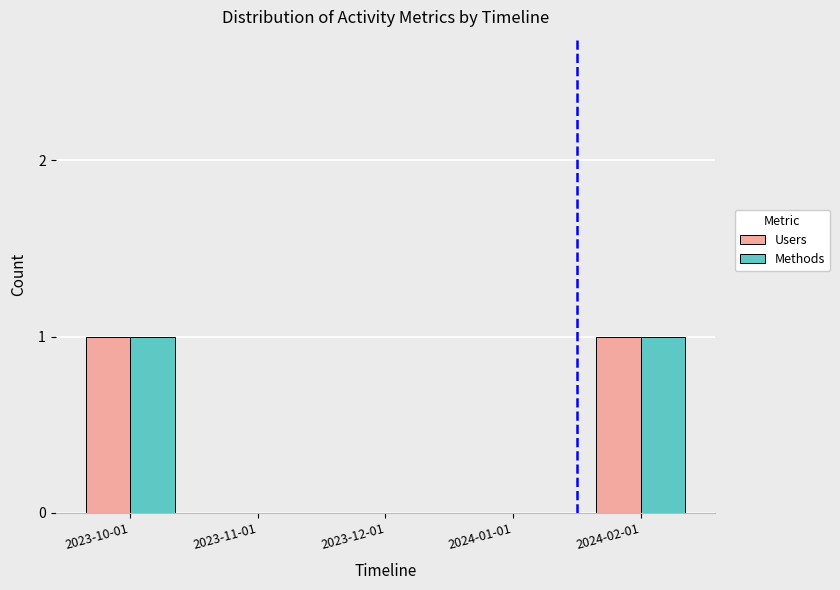

The Users series shows 0 at 2024-01-01. True or false?

True